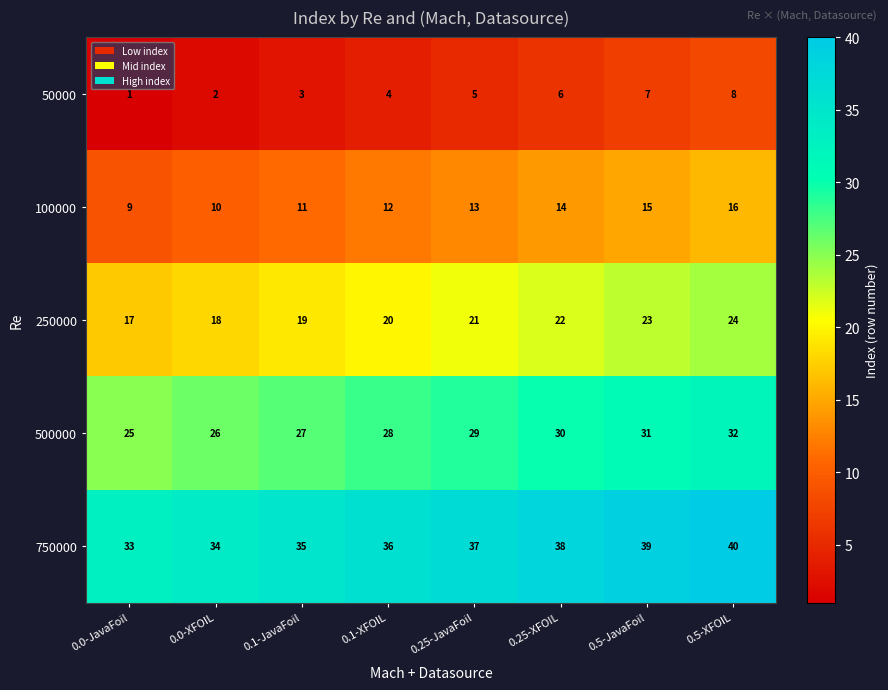

What is the sum of the 50000 values at 0.0-JavaFoil and 0.0-XFOIL?

3